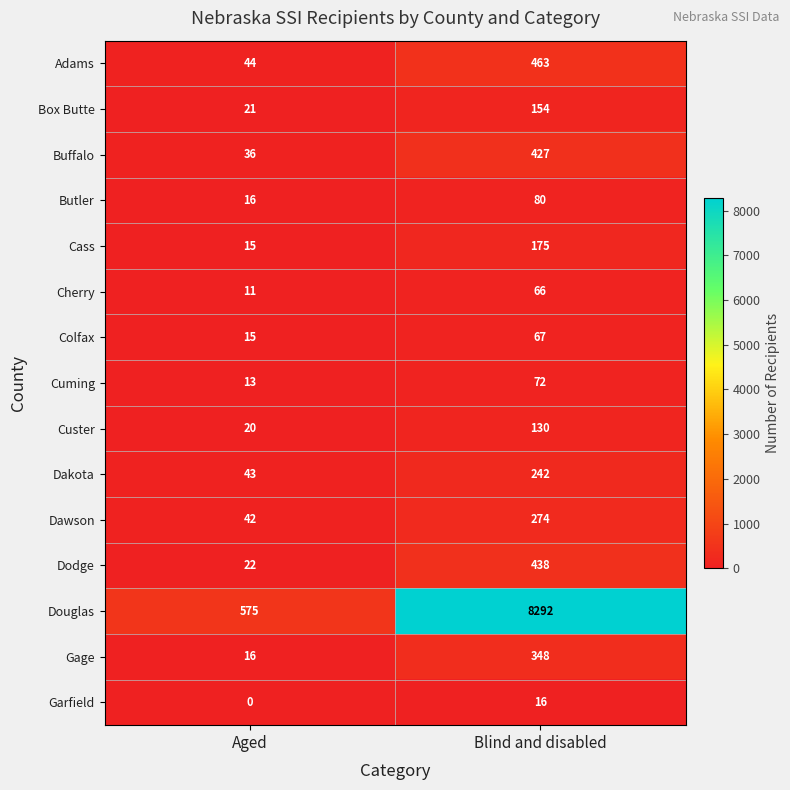

Reading right to left, transcribe all the data shown in this chart.

Adams: Blind and disabled=463	Aged=44
Box Butte: Blind and disabled=154	Aged=21
Buffalo: Blind and disabled=427	Aged=36
Butler: Blind and disabled=80	Aged=16
Cass: Blind and disabled=175	Aged=15
Cherry: Blind and disabled=66	Aged=11
Colfax: Blind and disabled=67	Aged=15
Cuming: Blind and disabled=72	Aged=13
Custer: Blind and disabled=130	Aged=20
Dakota: Blind and disabled=242	Aged=43
Dawson: Blind and disabled=274	Aged=42
Dodge: Blind and disabled=438	Aged=22
Douglas: Blind and disabled=8292	Aged=575
Gage: Blind and disabled=348	Aged=16
Garfield: Blind and disabled=16	Aged=0